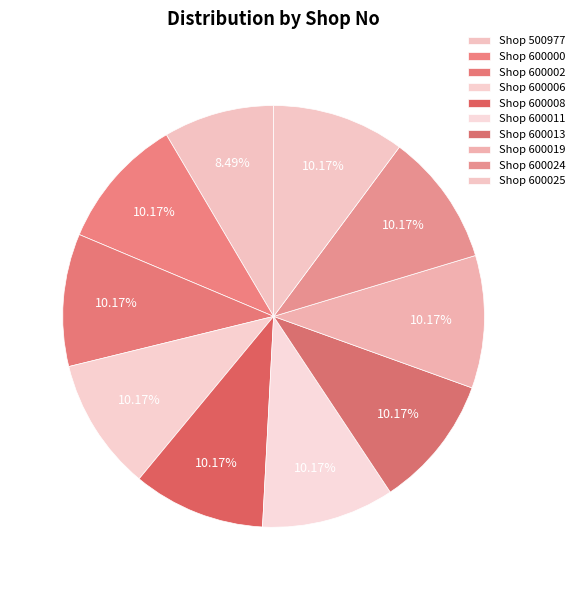

To the nearest percent, what percentage of the pie is Shop 600008?

10%